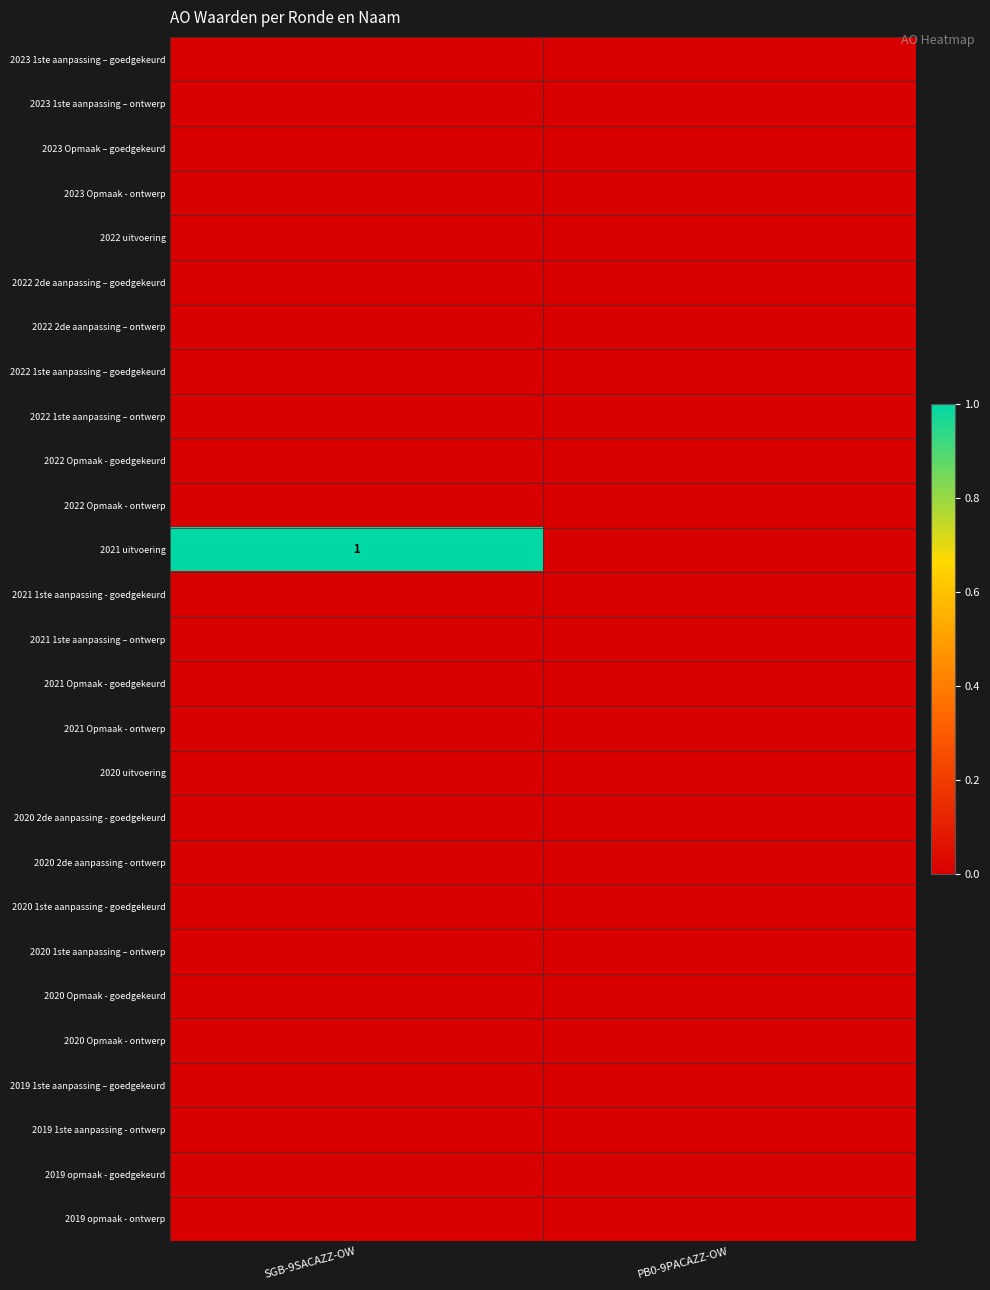

Which series changed the most between SGB-9SACAZZ-OW and PB0-9PACAZZ-OW?

2021 uitvoering